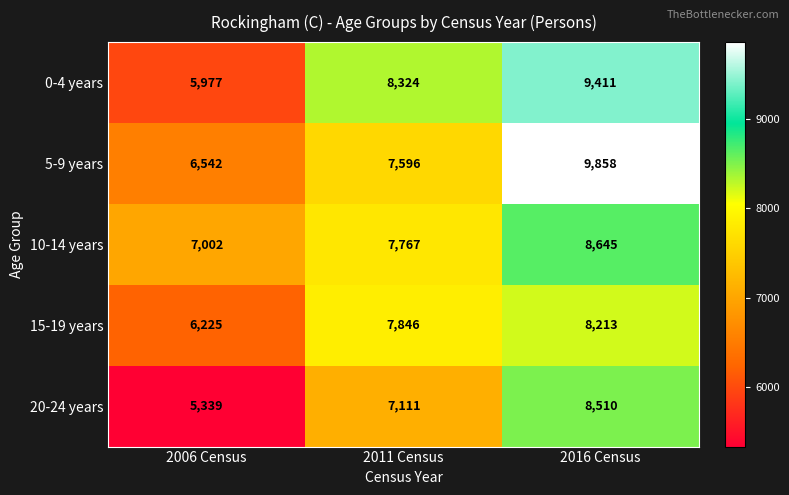

At how many categories does at least one series exceed 5774?

3